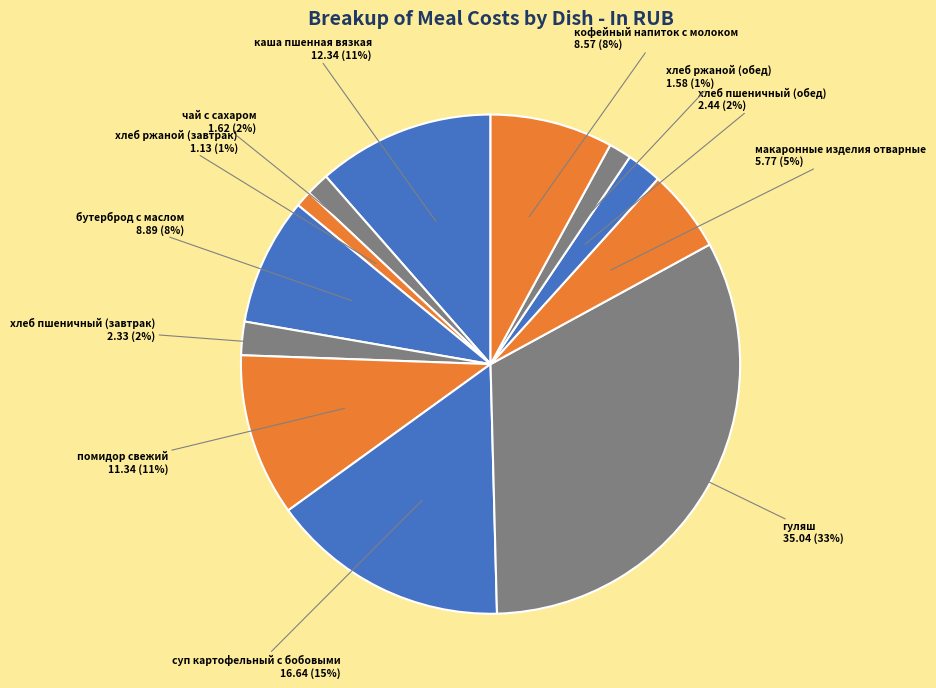

How many segments does this pie chart have?

12